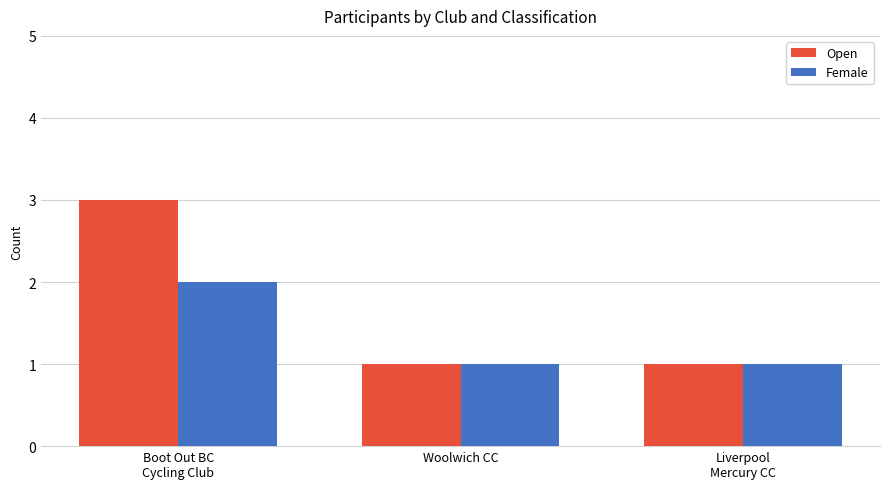

Count the number of data series in this chart.

2